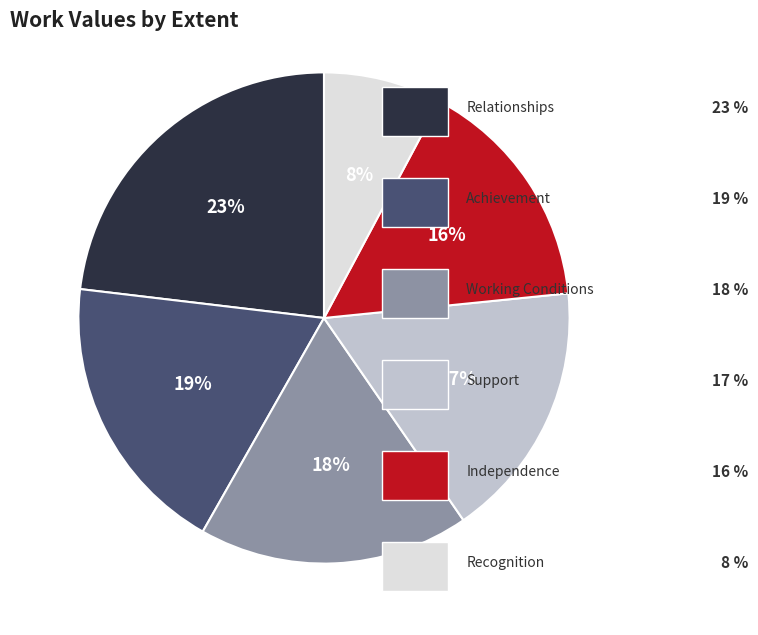

To the nearest percent, what is the difference between the largest and smallest slice percentages?

15%